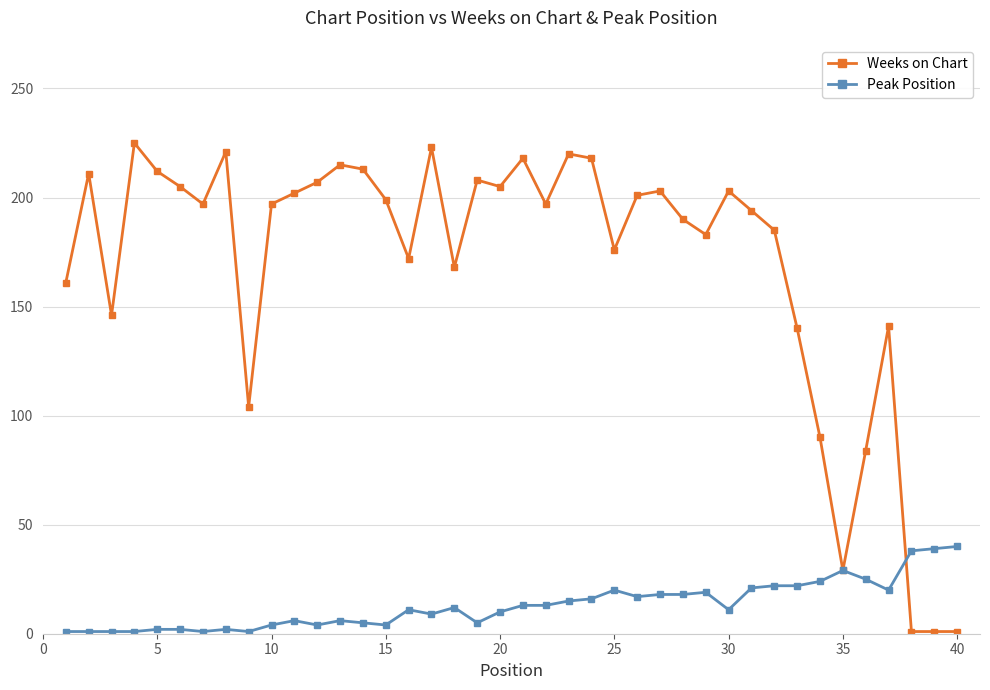

Which series has the widest spread of values?

Weeks on Chart